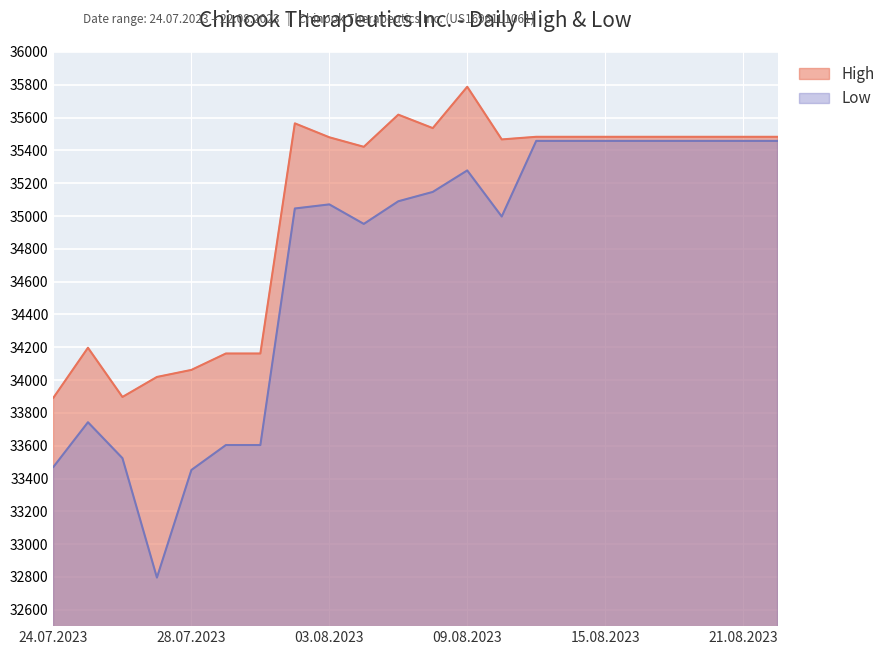

What are all the series names shown in the legend?

High, Low